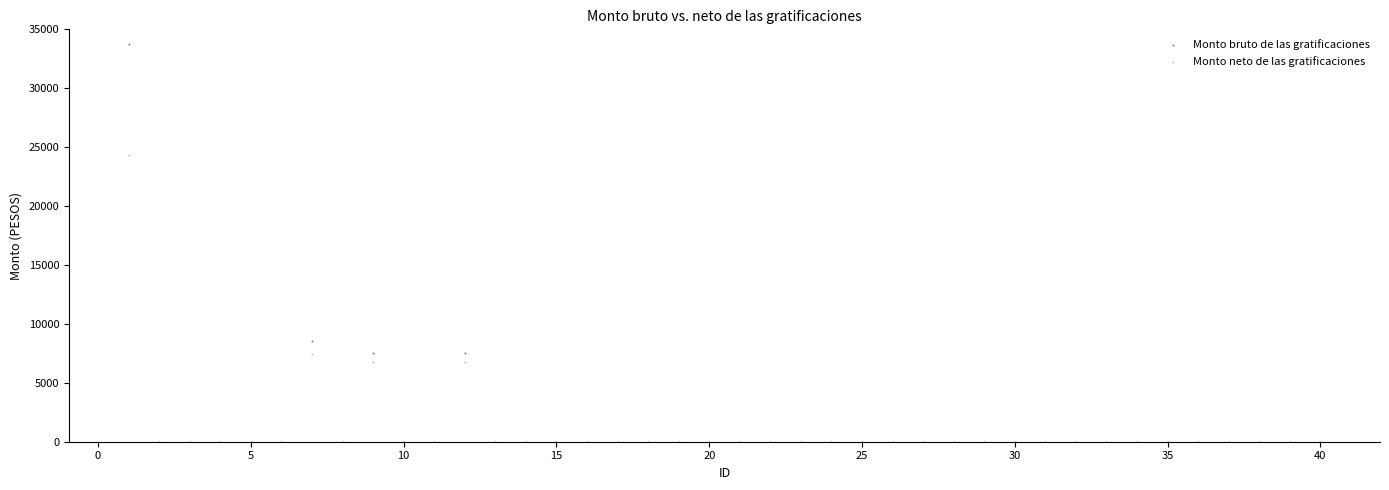

Which series has the widest spread of Y values?

Monto bruto de las gratificaciones